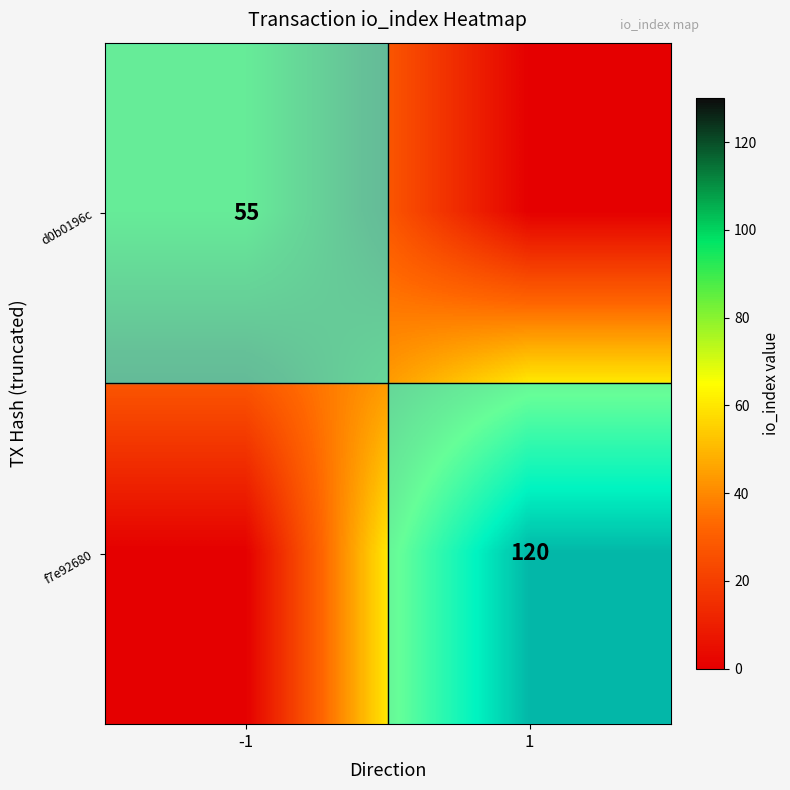

True or false: f7e92680 has a value of 170.1 at 1.

False